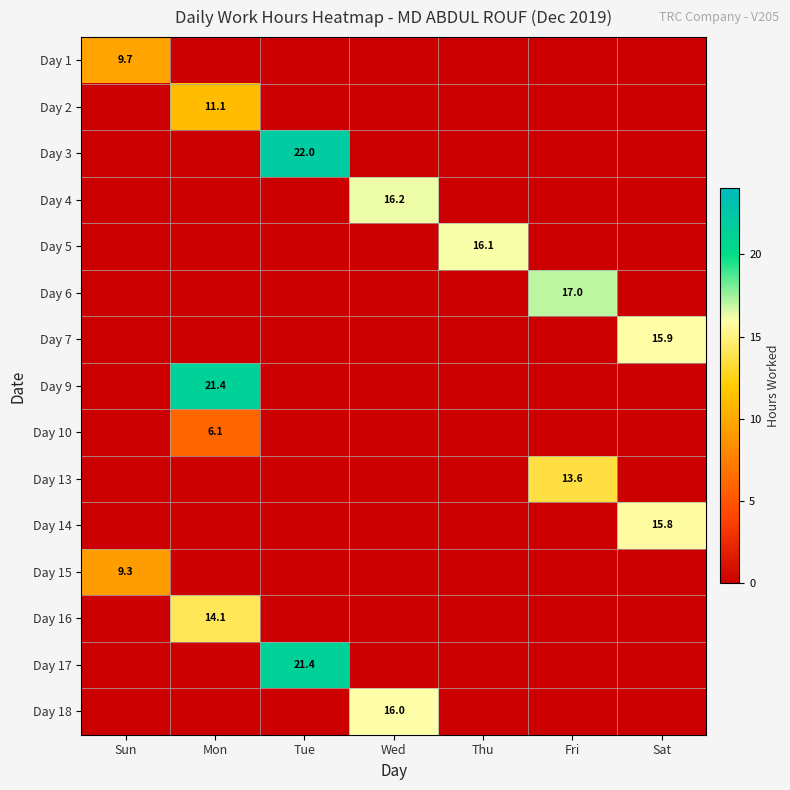

Is it true that Day 9 equals 21.4 at Mon?

True